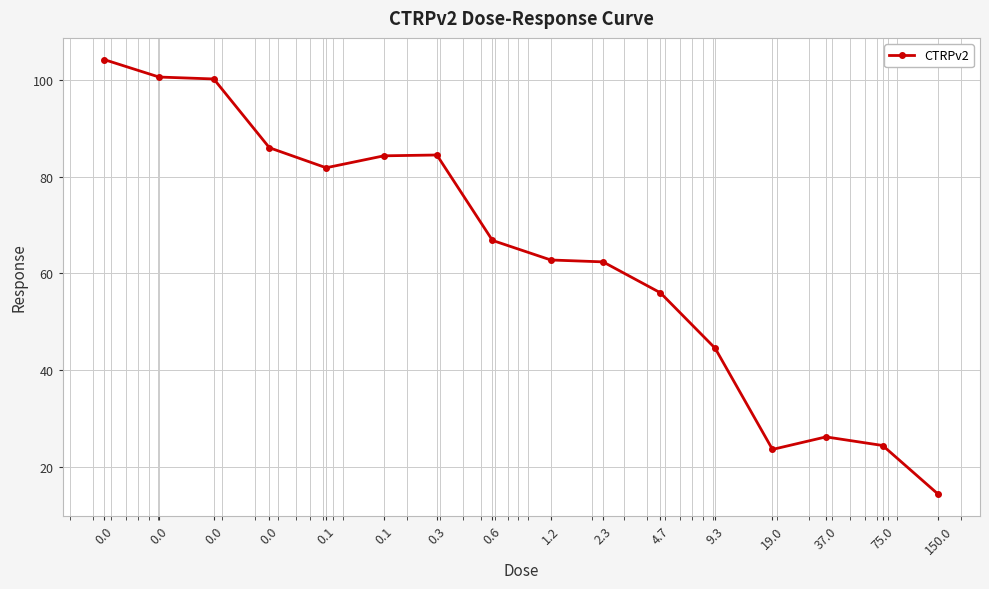

What is the maximum value shown in the chart?

104.2